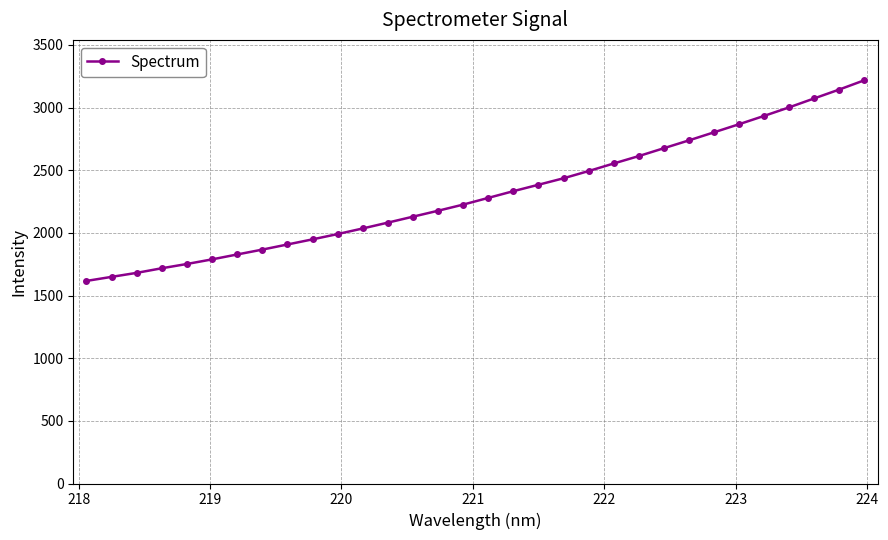

What is the smallest value displayed?

1616.9